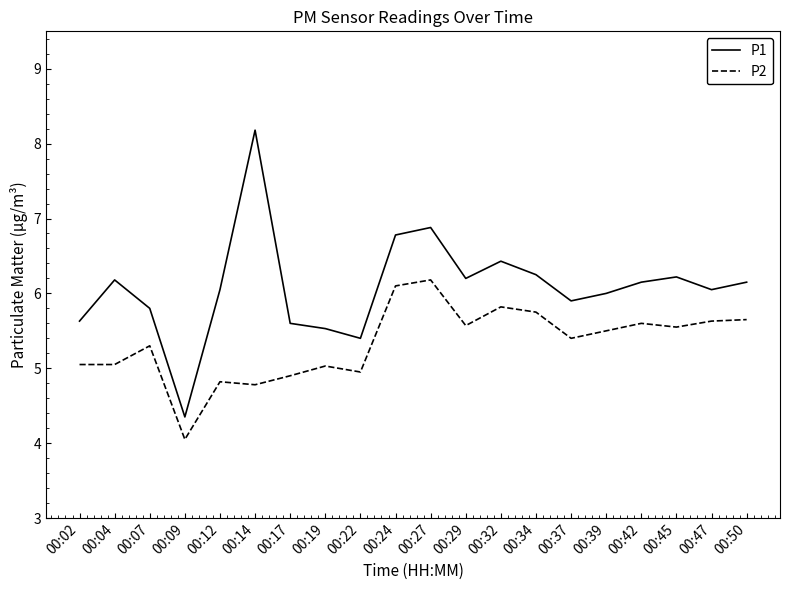

What value does the P2 series have at 00:22?

5.0